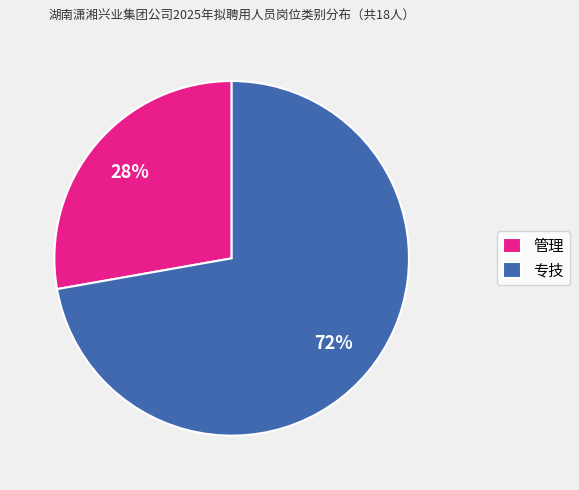

Rank the categories by value from highest to lowest.

专技, 管理